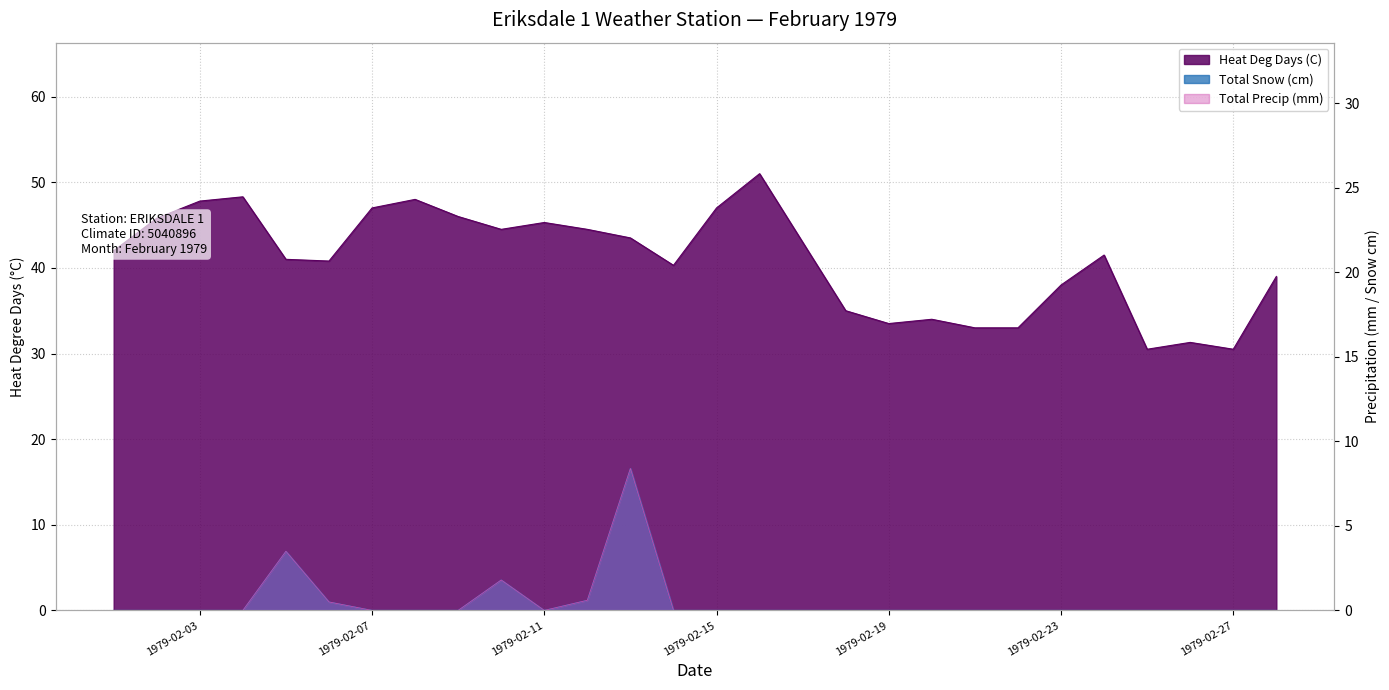

Reading right to left, transcribe all the data shown in this chart.

Heat Deg Days (C): 39.0	30.5	31.3	30.5	41.5	38.0	33.0	33.0	34.0	33.5	35.0	43.0	51.0	47.0	40.3	43.5	44.5	45.3	44.5	46.0	48.0	47.0	40.8	41.0	48.3	47.8	45.8	42.0
Total Snow (cm): 0.0	0.0	0.0	0.0	0.0	0.0	0.0	0.0	0.0	0.0	0.0	0.0	0.0	0.0	0.0	8.4	0.6	0.0	1.8	0.0	0.0	0.0	0.5	3.5	0.0	0.0	0.0	0.0
Total Precip (mm): 0.0	0.0	0.0	0.0	0.0	0.0	0.0	0.0	0.0	0.0	0.0	0.0	0.0	0.0	0.0	8.4	0.6	0.0	1.8	0.0	0.0	0.0	0.5	3.5	0.0	0.0	0.0	0.0